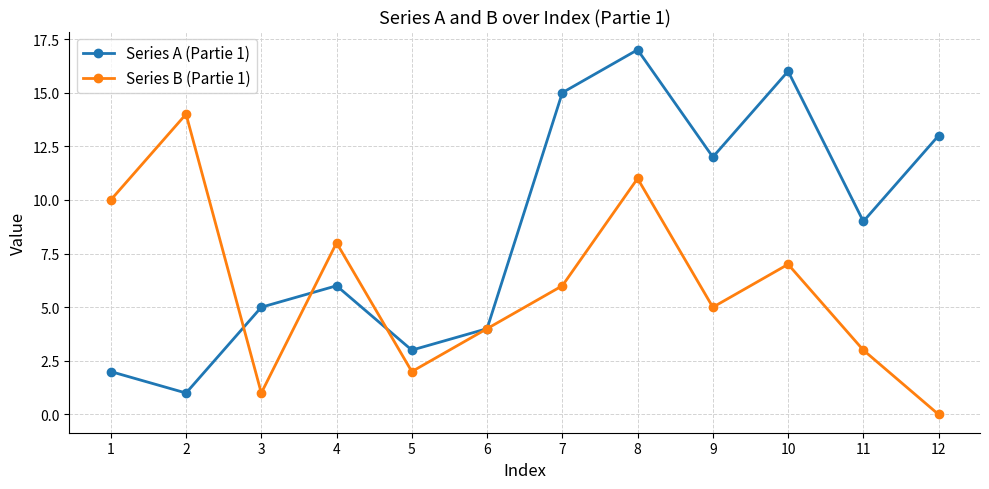

True or false: Series A (Partie 1) has a value of 9 at 10.

False